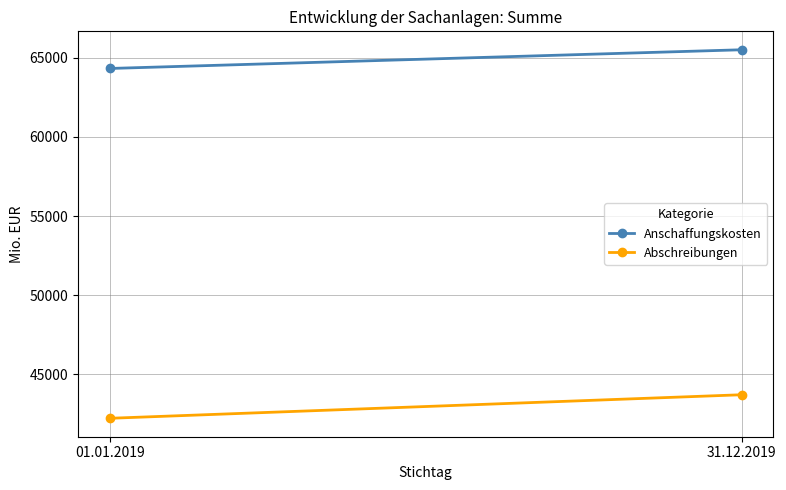

Rank the series at 31.12.2019 from highest to lowest value.

Anschaffungskosten, Abschreibungen